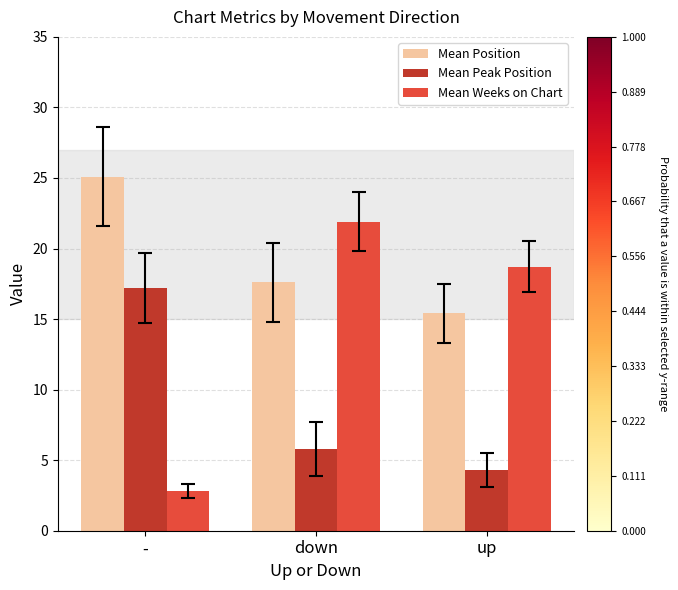

What is the total value across all series at up?

38.4